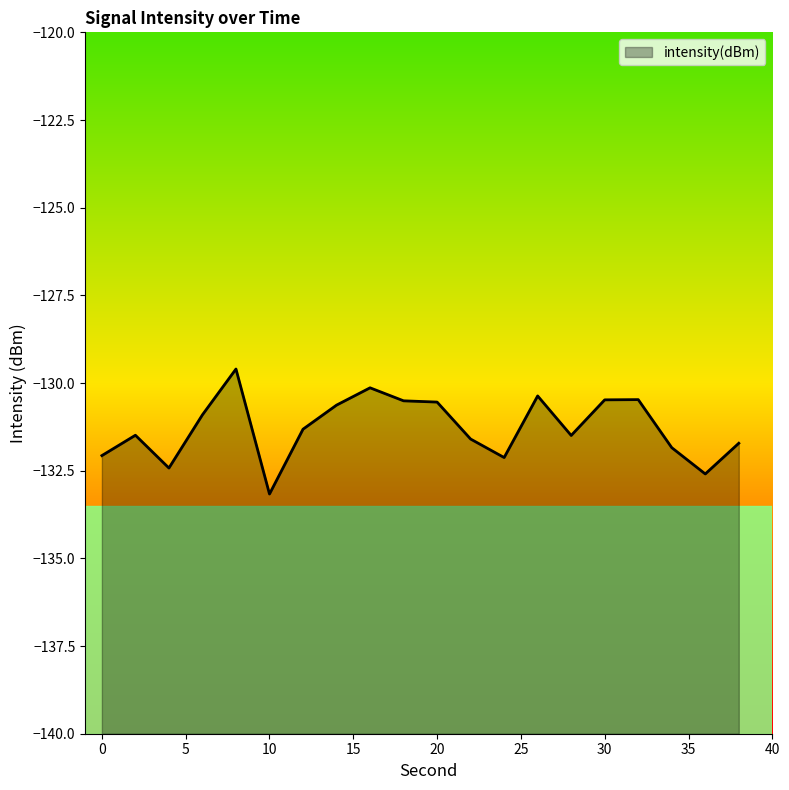

Does the chart have visible grid lines?

No